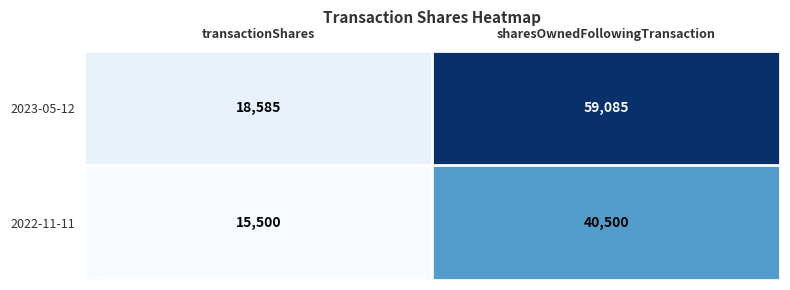

Reading left to right, list all the values displayed in this chart.

2023-05-12: 18585	59085
2022-11-11: 15500	40500